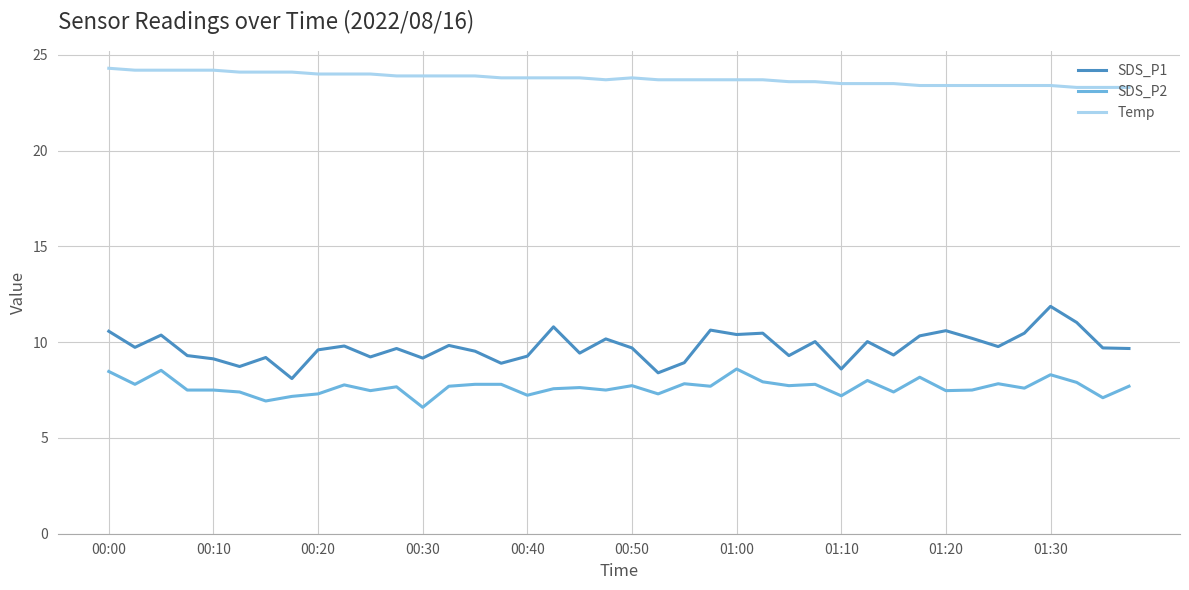

Which series has the largest total across all categories?

Temp